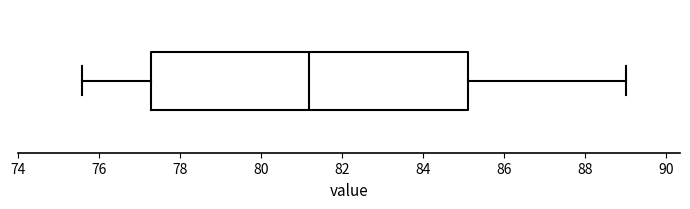

Transcribe this box plot: give where the median line is, the range the box spans, and where the two whiskers end, as read against the x-axis. The values are not printed on the chart, so give them approximately, as read against the axis.

median 81.2, box 77.4 to 85.2, whiskers 75.6 to 89.0